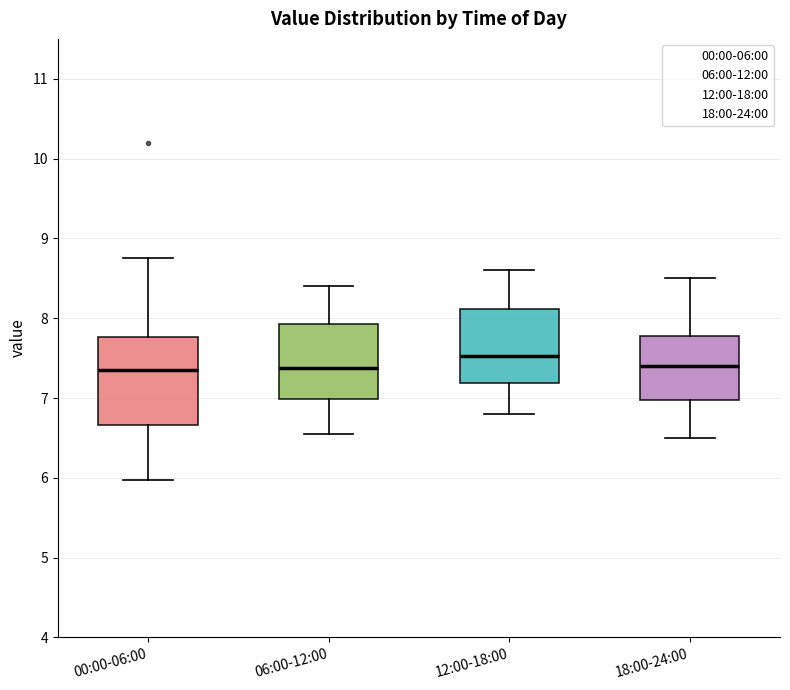

Reading left to right, read every box against the y-axis: the position of its median line, the range the box covers, and the ends of its whiskers. The values are not printed on the chart, so give them approximately, as read against the axis.

00:00-06:00: median 7.4, box 6.7 to 7.8, whiskers 6.0 to 8.8
06:00-12:00: median 7.4, box 7.0 to 7.9, whiskers 6.6 to 8.4
12:00-18:00: median 7.5, box 7.2 to 8.1, whiskers 6.8 to 8.6
18:00-24:00: median 7.4, box 7.0 to 7.8, whiskers 6.5 to 8.5